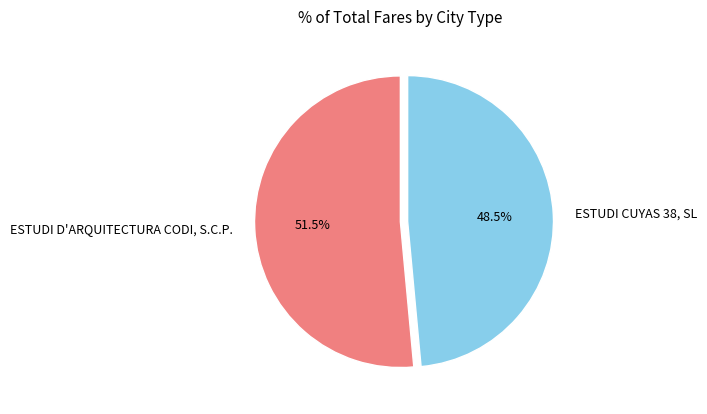

To the nearest percent, what is the difference between the ESTUDI D'ARQUITECTURA CODI, S.C.P. and ESTUDI CUYAS 38, SL slice percentages?

3%